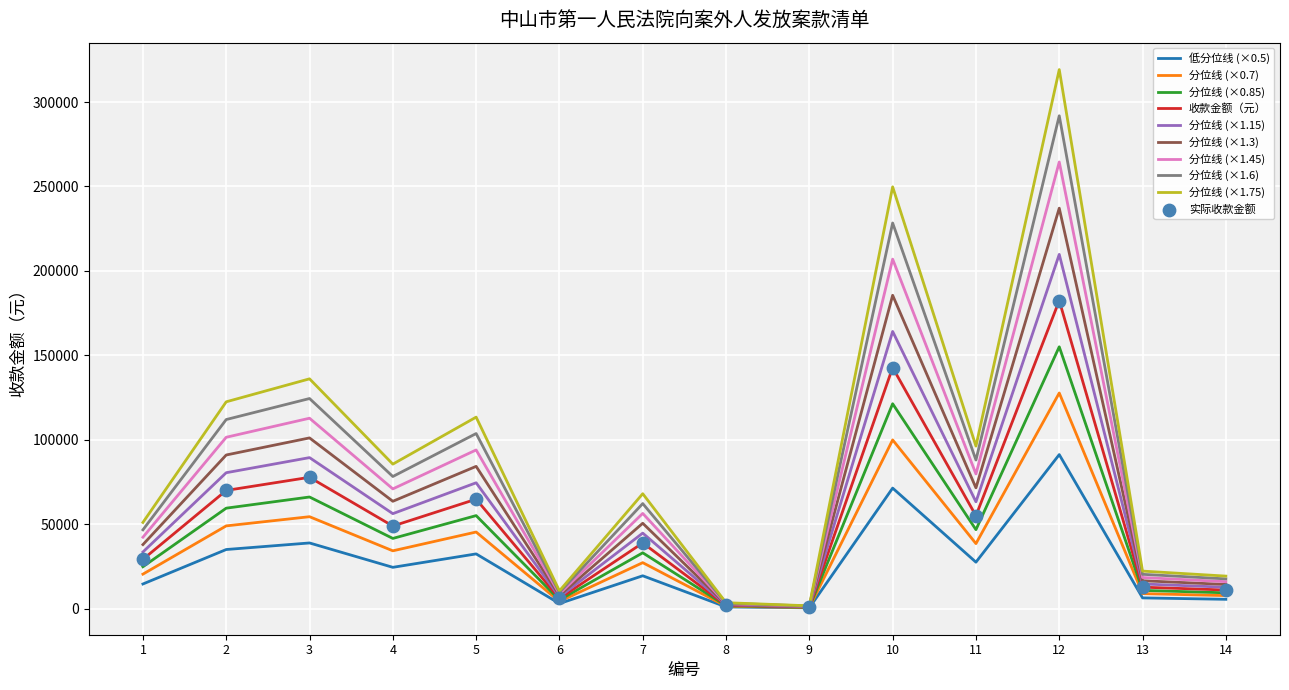

Which series has the largest range (max minus min)?

分位线 (×1.75)